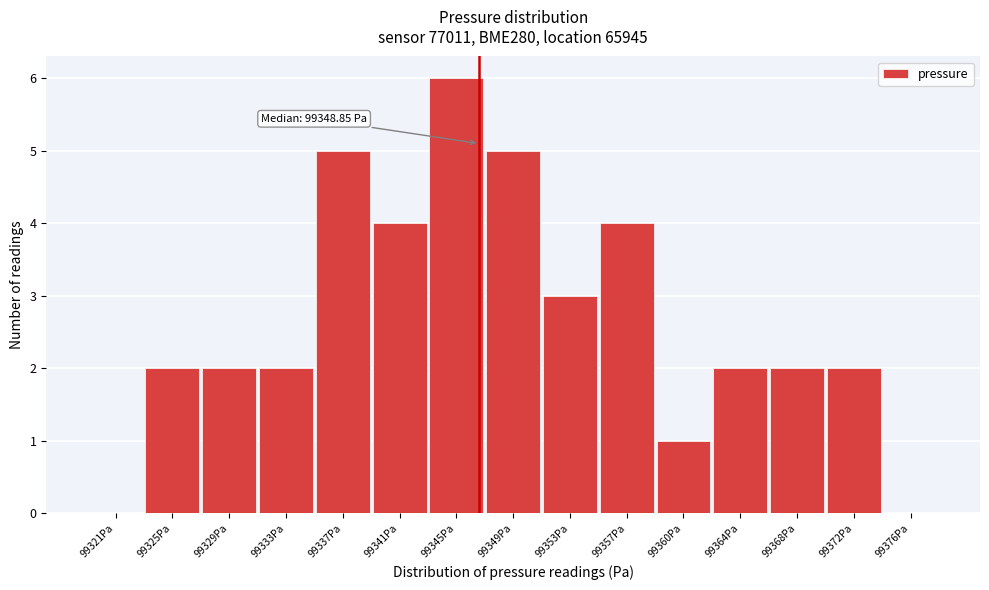

Reading right to left, what are all the values shown in this chart?

99376Pa=0	99372Pa=2	99368Pa=2	99364Pa=2	99360Pa=1	99357Pa=4	99353Pa=3	99349Pa=5	99345Pa=6	99341Pa=4	99337Pa=5	99333Pa=2	99329Pa=2	99325Pa=2	99321Pa=0